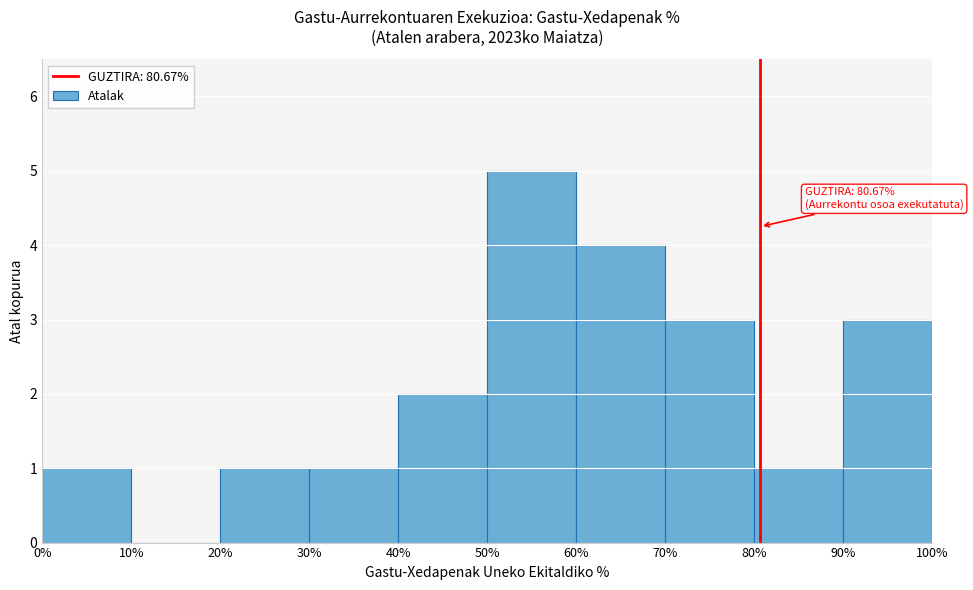

Over which range of the x-axis is the bar tallest?

50% to 60%